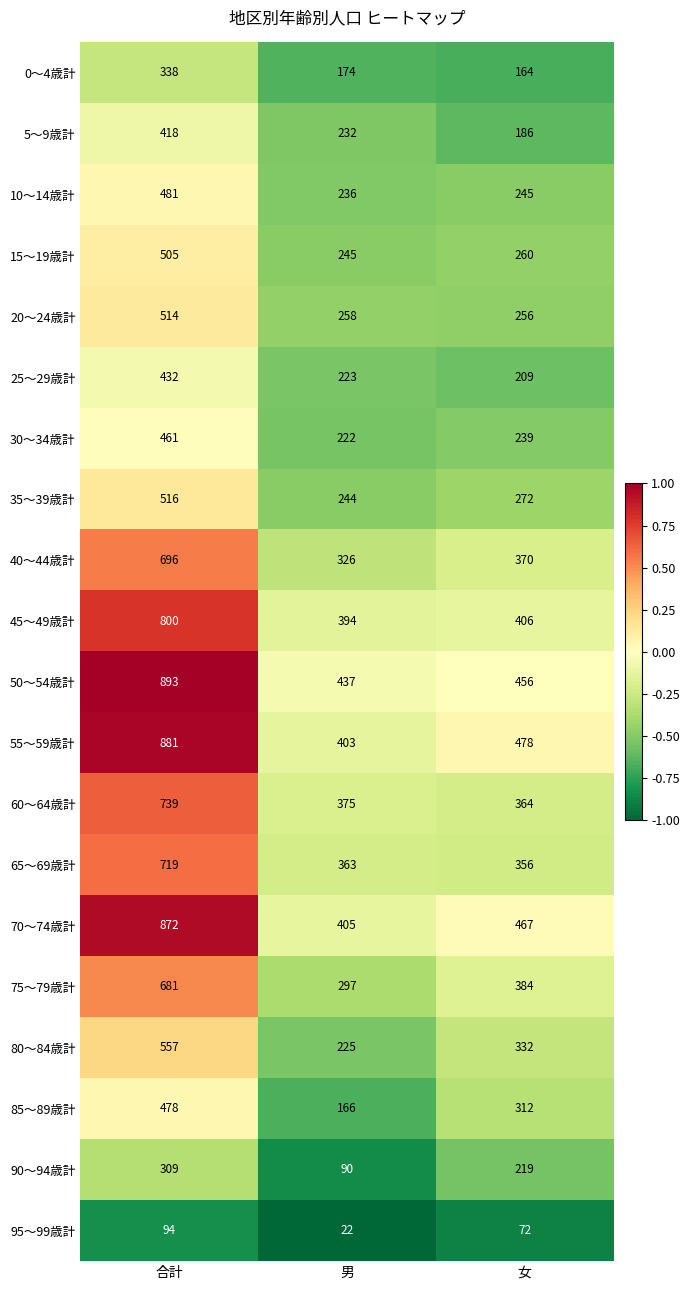

What is the smallest value displayed?

22